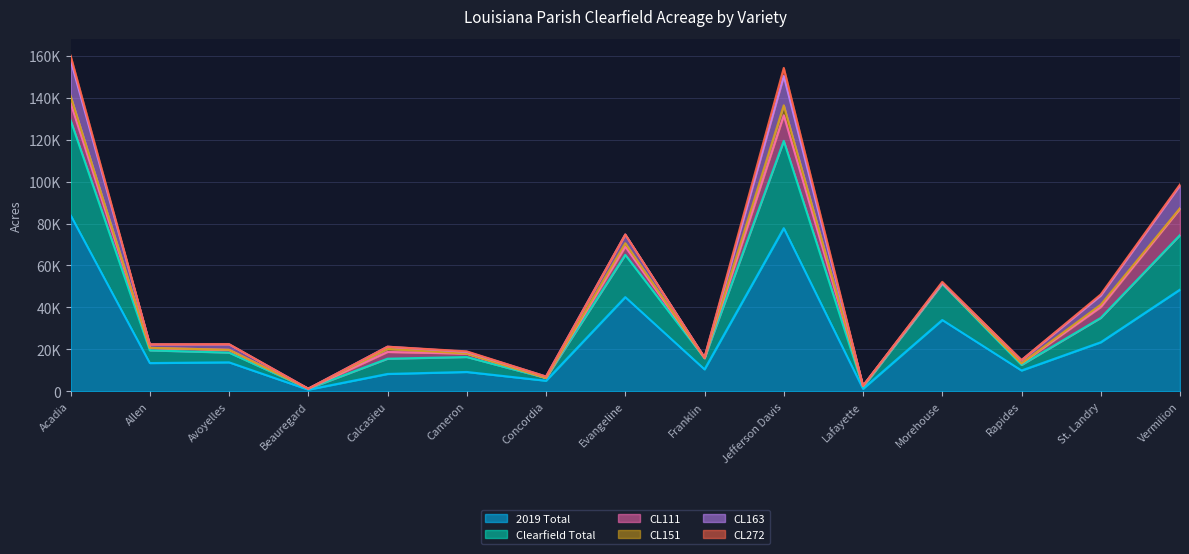

List the labels in order of 2019 Total value, smallest first.

Beauregard, Lafayette, Concordia, Calcasieu, Cameron, Rapides, Franklin, Allen, Avoyelles, St. Landry, Morehouse, Evangeline, Vermilion, Jefferson Davis, Acadia